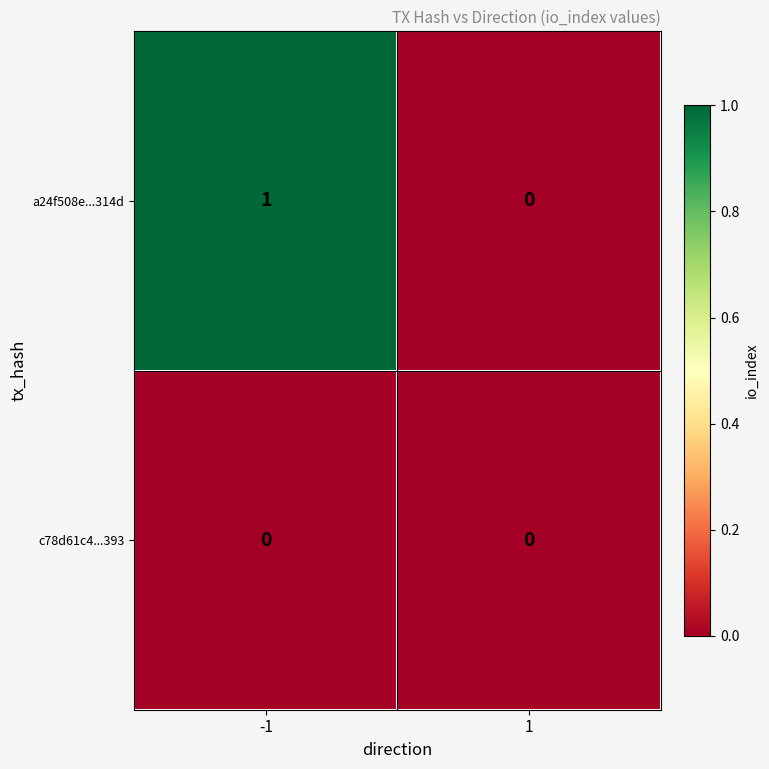

The value of a24f508e...314d at -1 is 1. True or false?

True